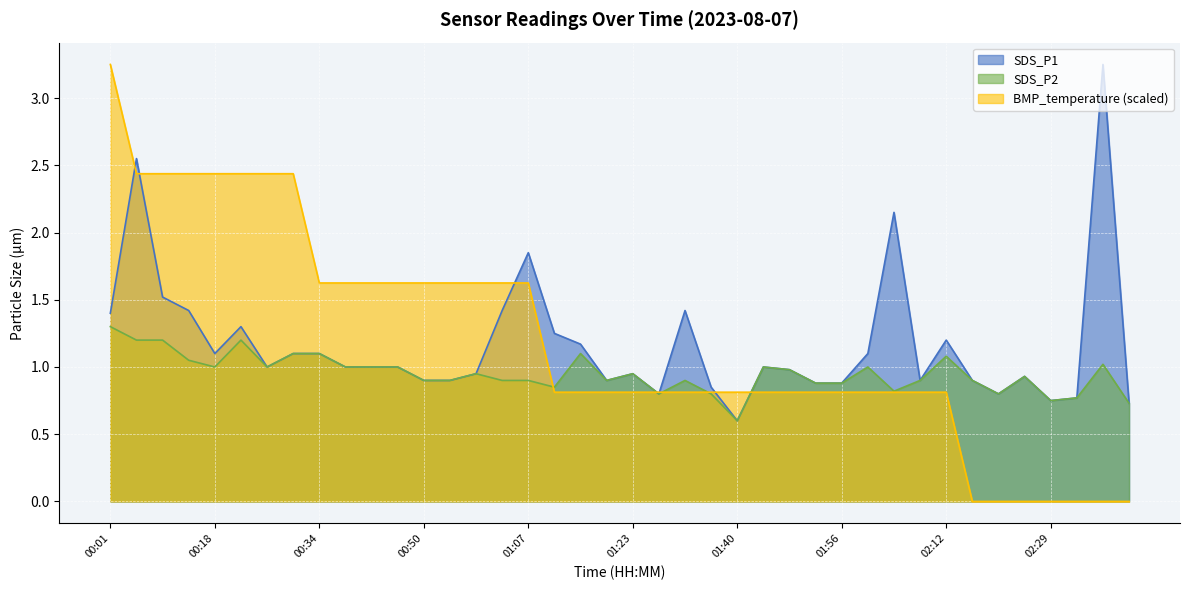

Which series has the largest total across all categories?

BMP_temperature (scaled)